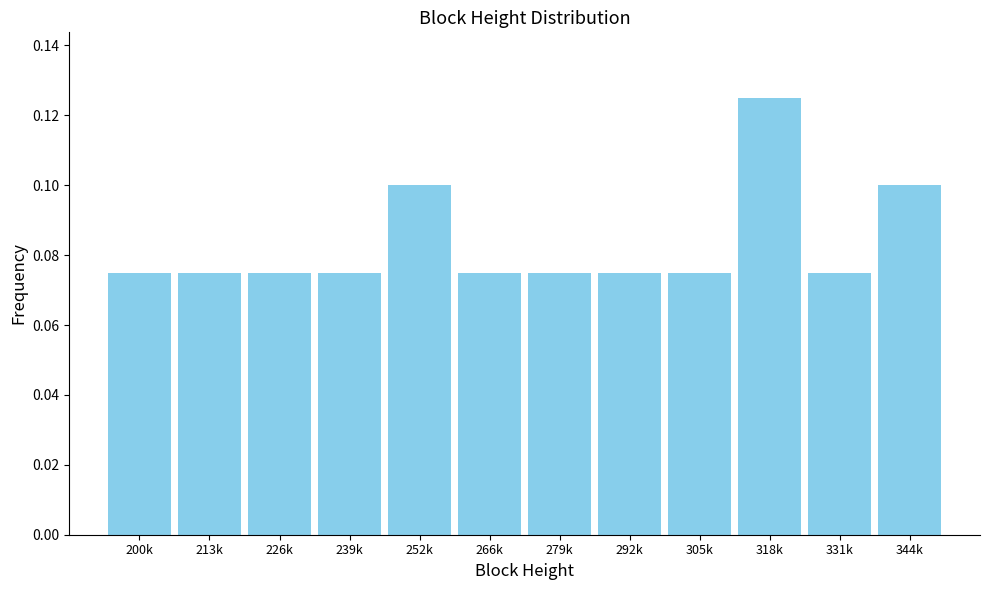

What is the sum of all values?

1.0